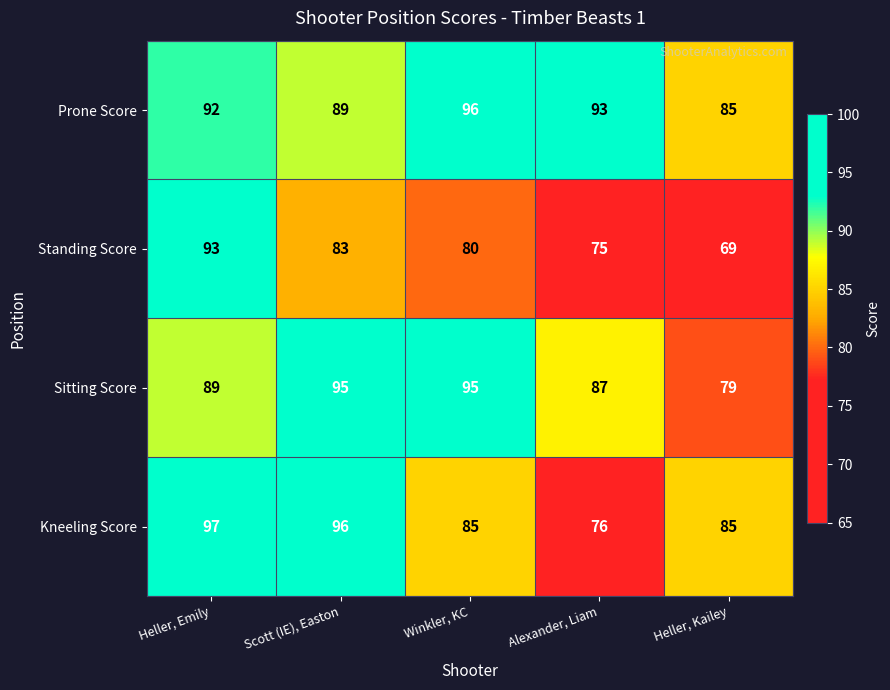

At which label does Sitting Score reach its minimum?

Heller, Kailey